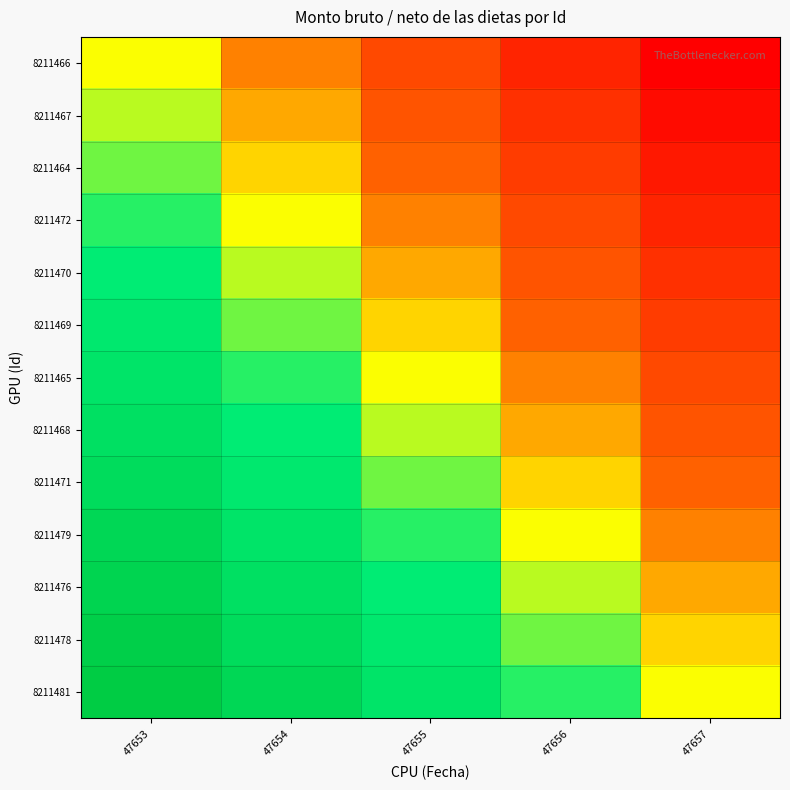

Rank the series at 47653 from highest to lowest value.

8211481, 8211478, 8211476, 8211479, 8211471, 8211468, 8211465, 8211469, 8211470, 8211472, 8211464, 8211467, 8211466